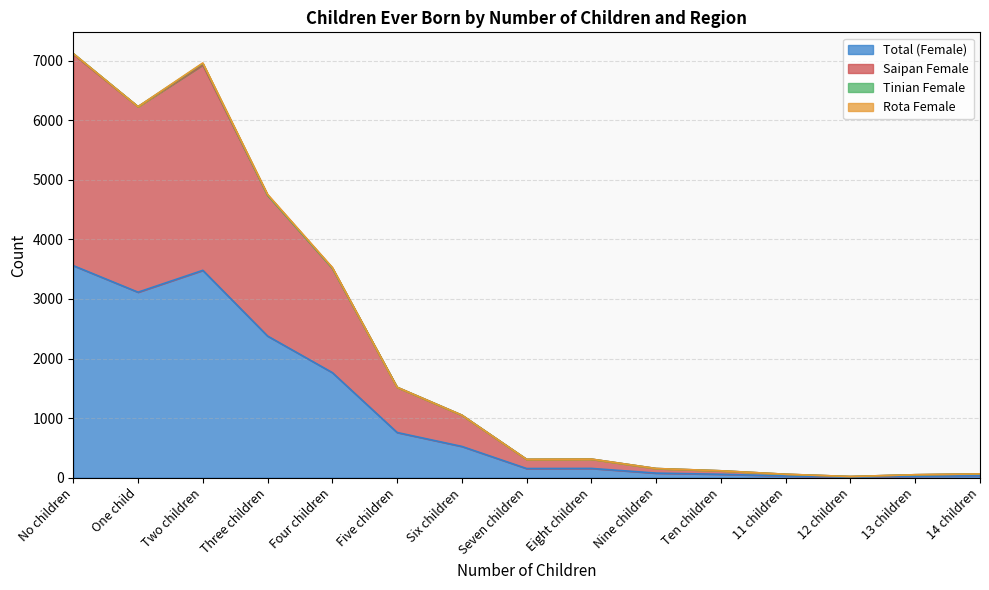

The value of Total (Female) at One child is 3114. True or false?

True